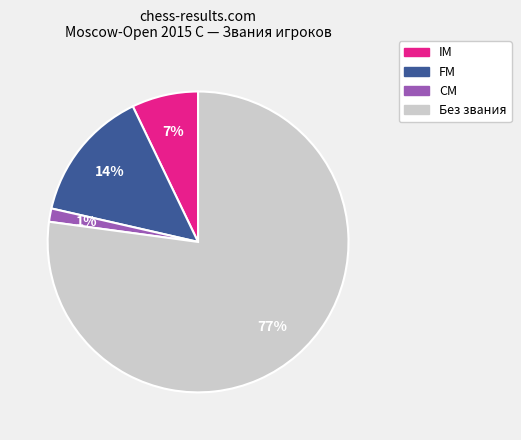

Does IM account for over 50% of the chart?

No